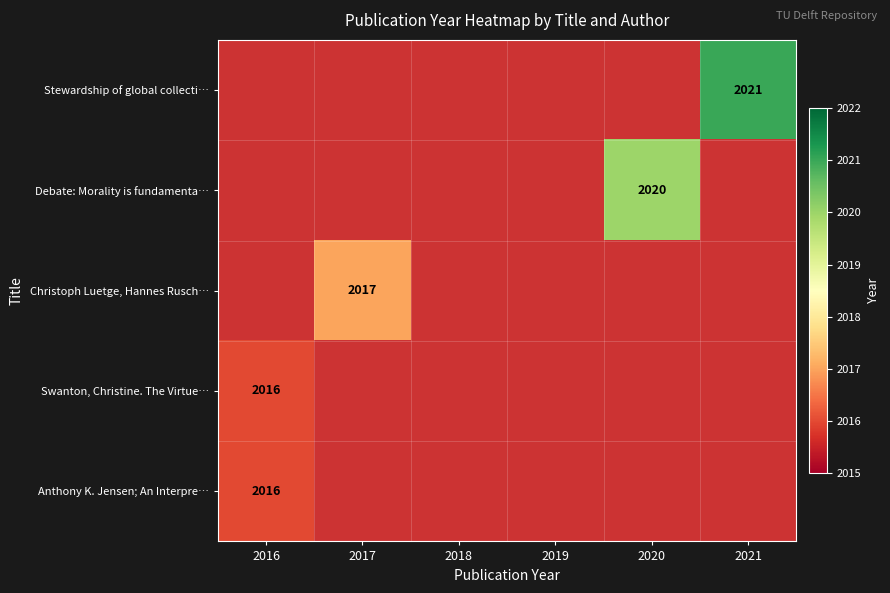

Is it true that Anthony K. Jensen; An Interpre… equals 3506 at 2016?

False